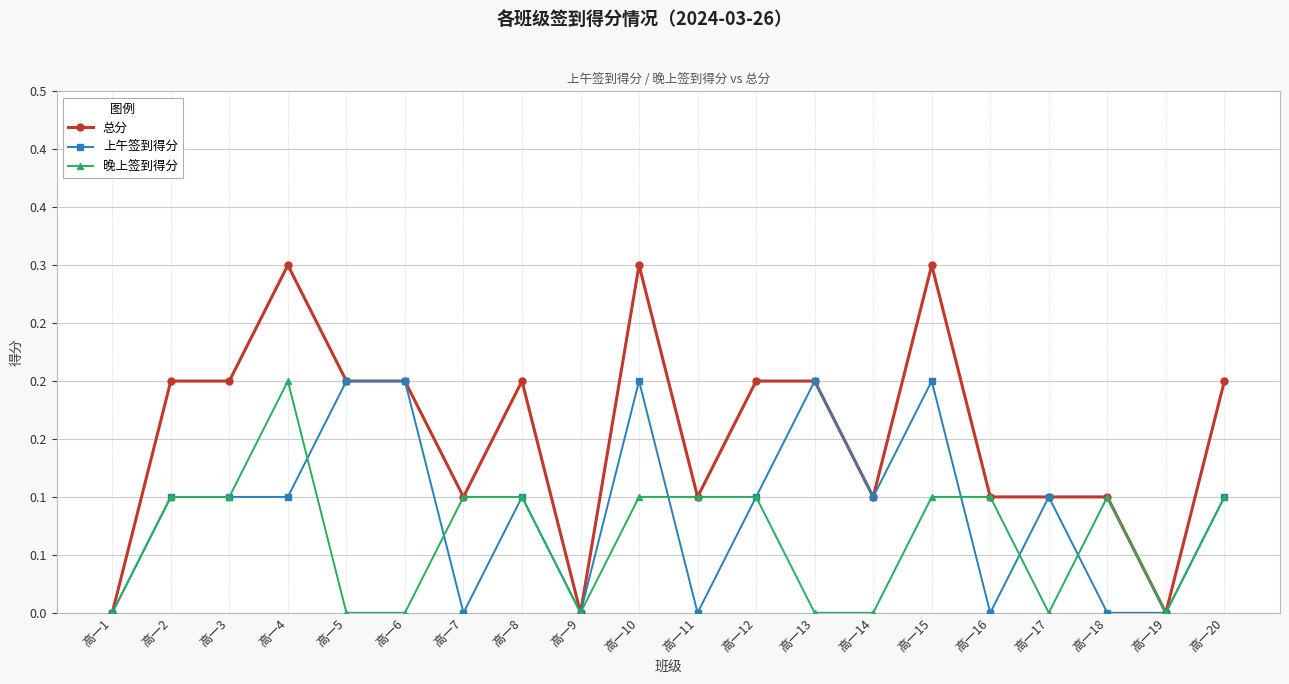

Does the chart have visible grid lines?

Yes